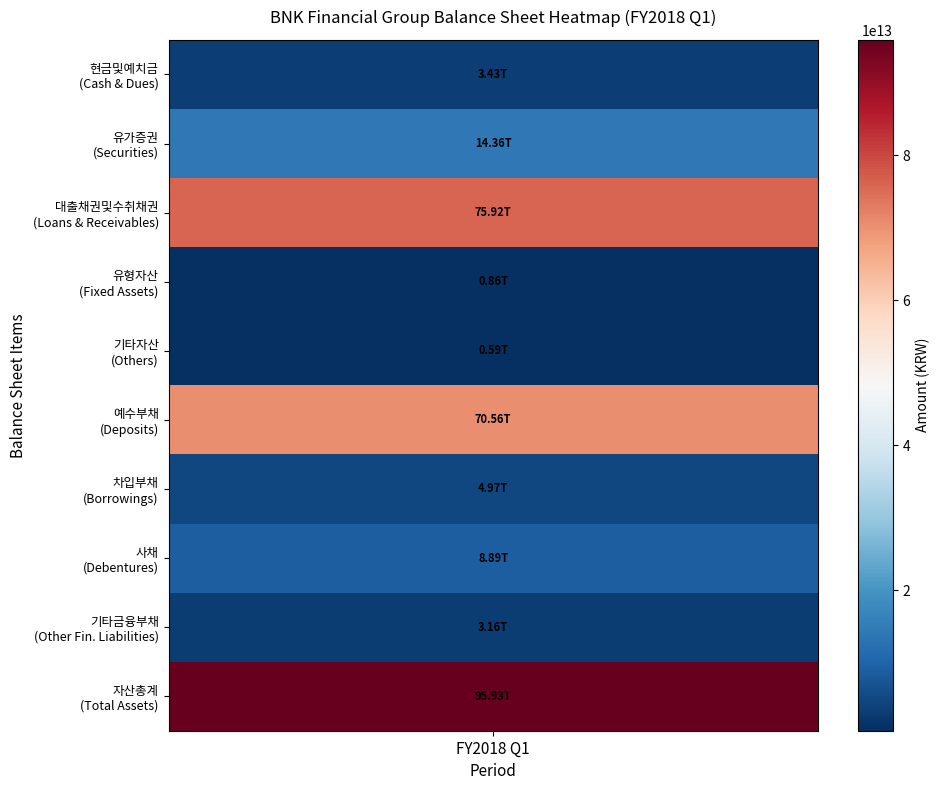

How many values in the 사채 series exceed 0?

1